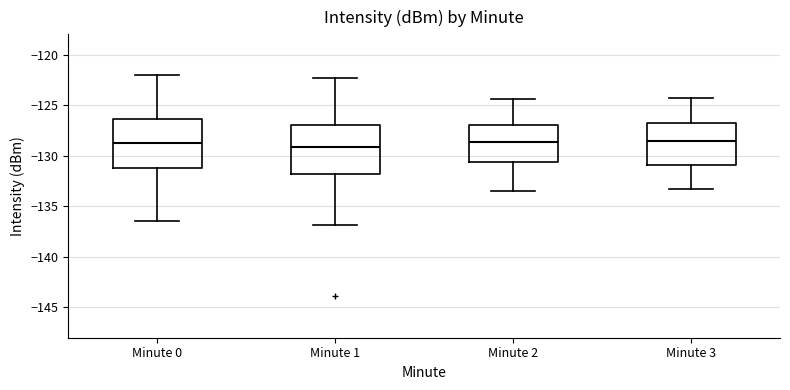

Reading left to right, transcribe this box plot: for each box, give where its median line is, the range the box spans, and where its two whiskers end, as read against the y-axis. The values are not printed on the chart, so give them approximately, as read against the axis.

Minute 0: median -128.5, box -131.5 to -126.5, whiskers -136.5 to -122.0
Minute 1: median -129.0, box -132.0 to -127.0, whiskers -137.0 to -122.5
Minute 2: median -128.5, box -130.5 to -127.0, whiskers -133.5 to -124.5
Minute 3: median -128.5, box -131.0 to -126.5, whiskers -133.5 to -124.5